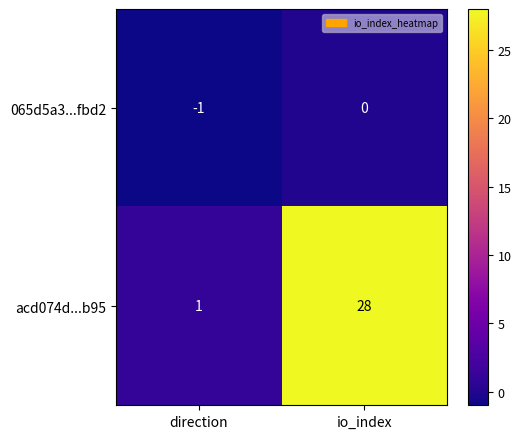

What is the total value across all series at io_index?

28